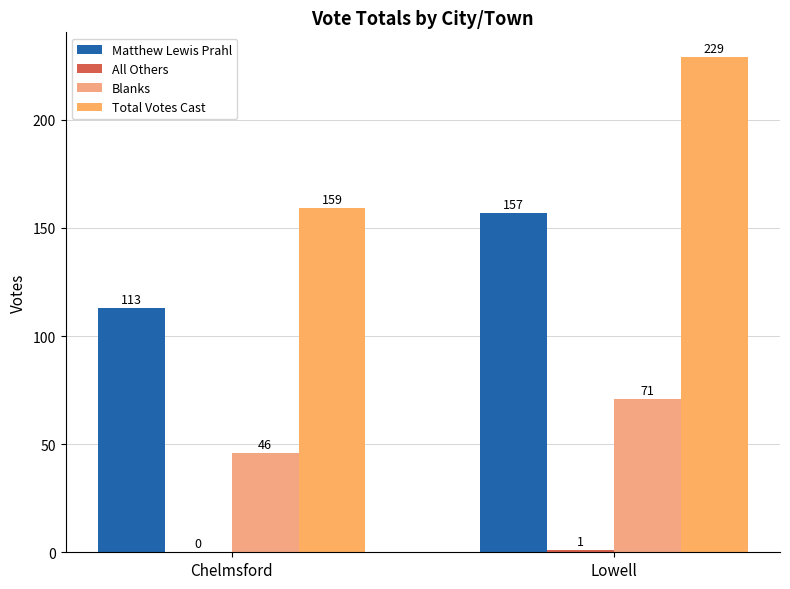

How many series are shown in this chart?

4